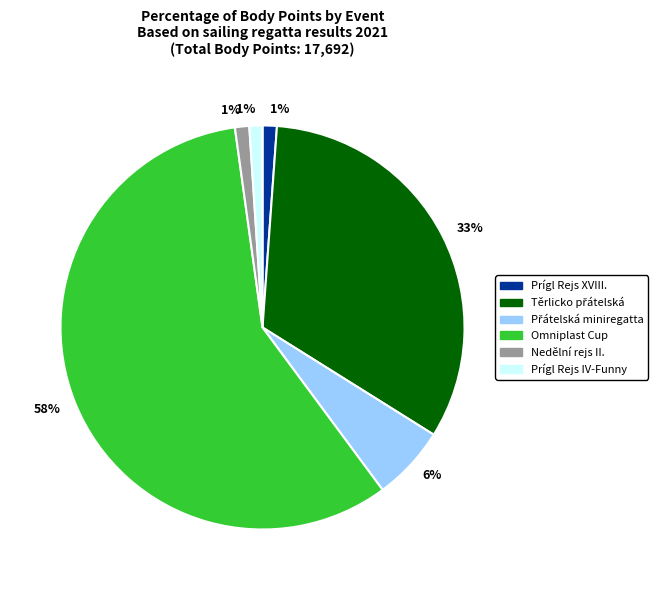

Is there any slice that represents more than half of the pie?

Yes